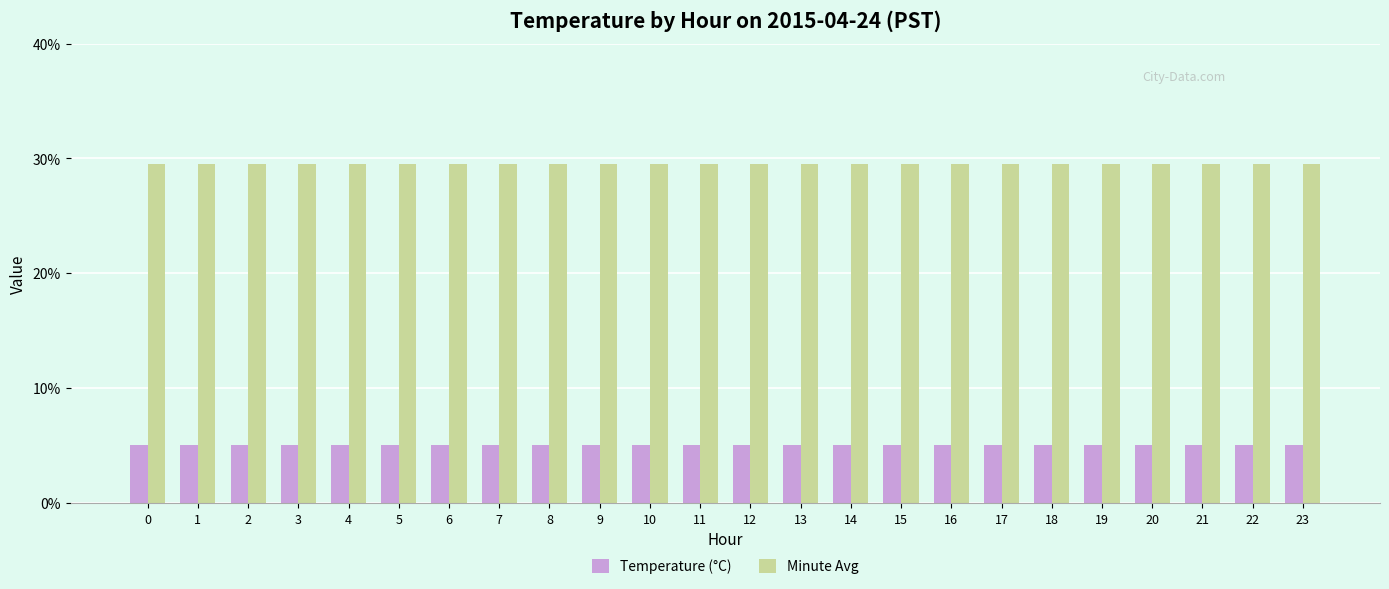

Read the Temperature (°C) value at 12.

5.1